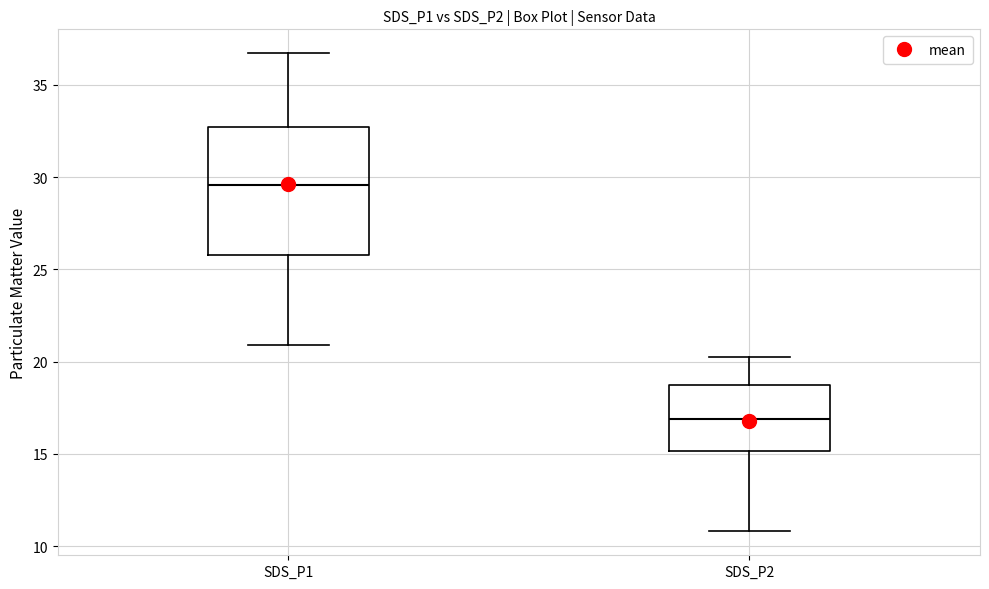

Which box has the highest median line?

SDS_P1